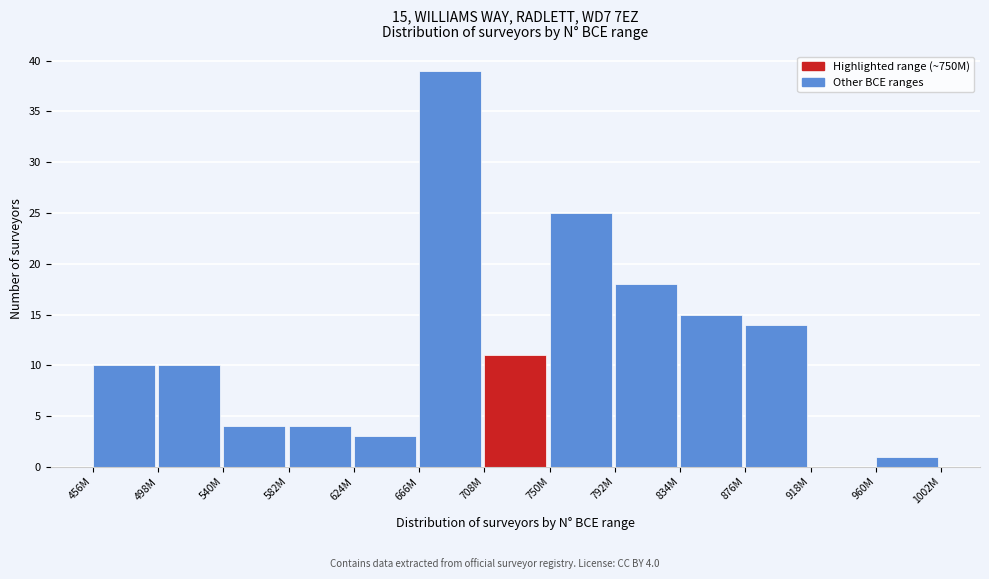

Reading right to left, extract all data points from this chart.

960M=1	918M=0	876M=14	834M=15	792M=18	750M=25	708M=11	666M=39	624M=3	582M=4	540M=4	498M=10	456M=10